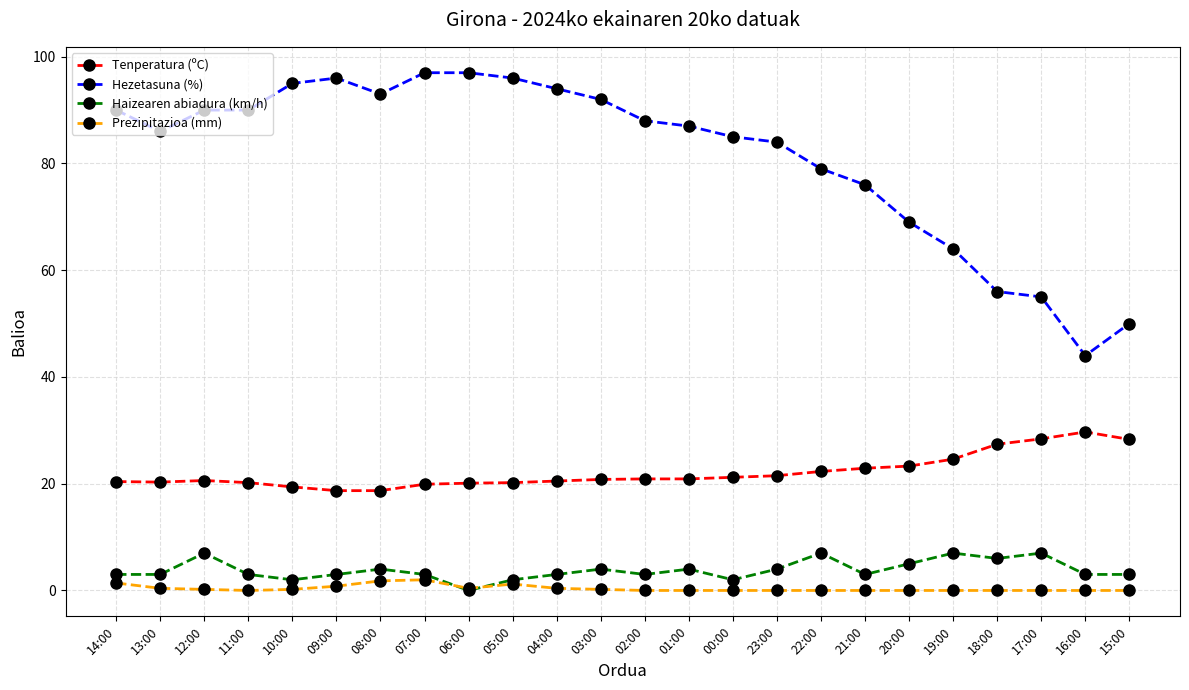

What is the greatest value displayed?

97.0